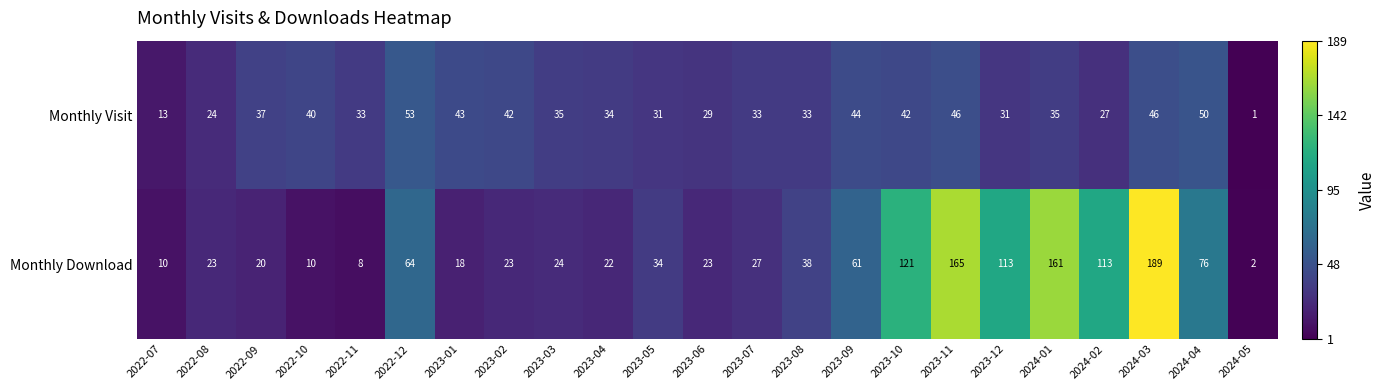

Which series has the largest total across all categories?

Monthly Download